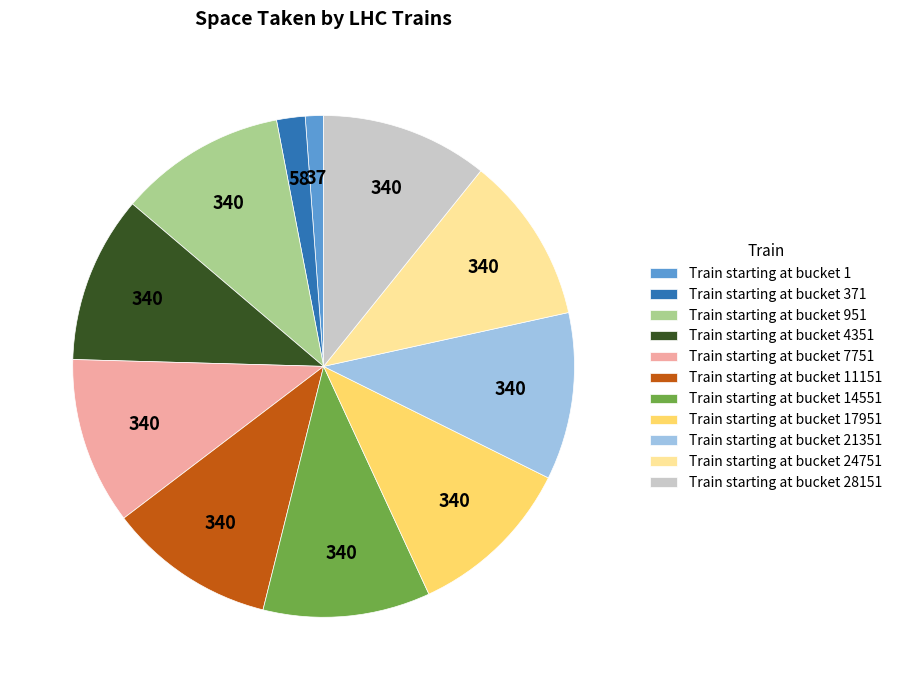

Approximately how many times larger is the value at Train starting at bucket 4351 compared to Train starting at bucket 7751?

1.0